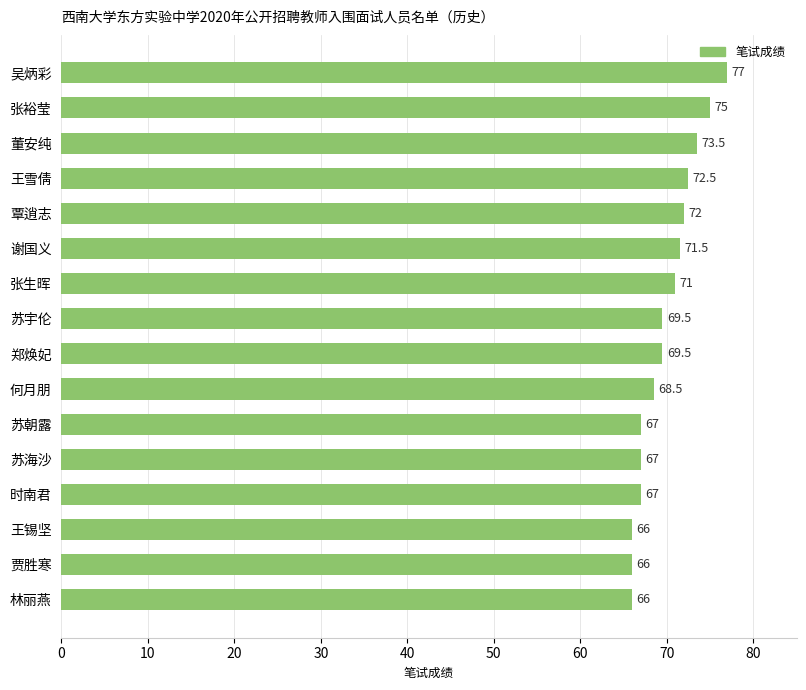

What is the value of the 9th bar from the top?

69.5